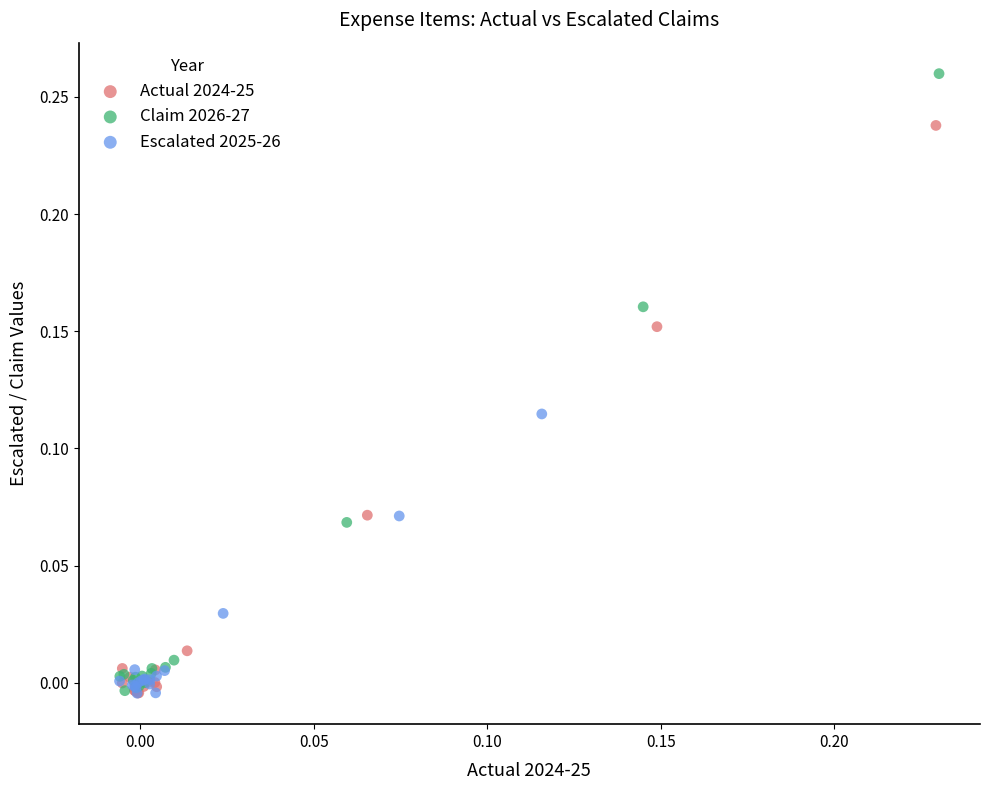

Which series has the largest Y range (max minus min)?

Claim 2026-27